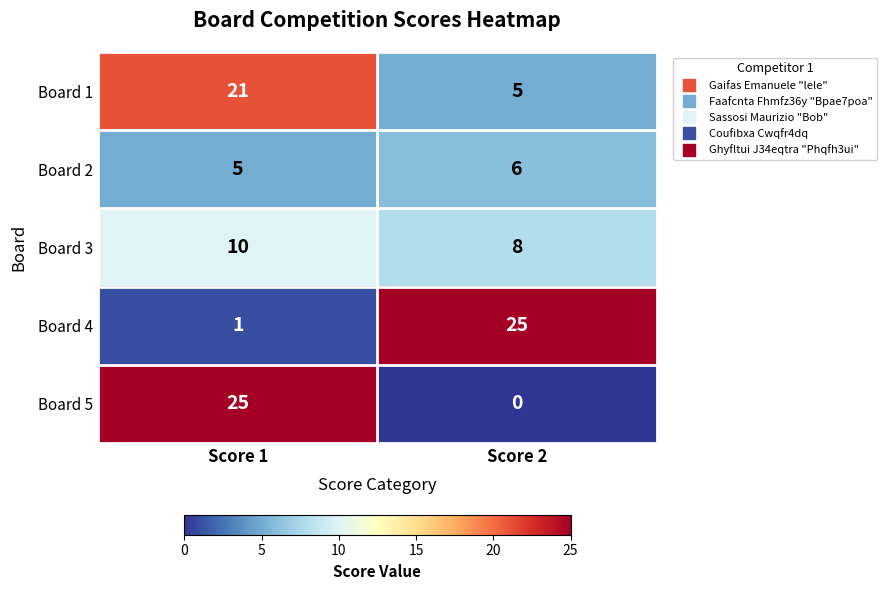

At which label does Board 2 reach its peak?

Score 2